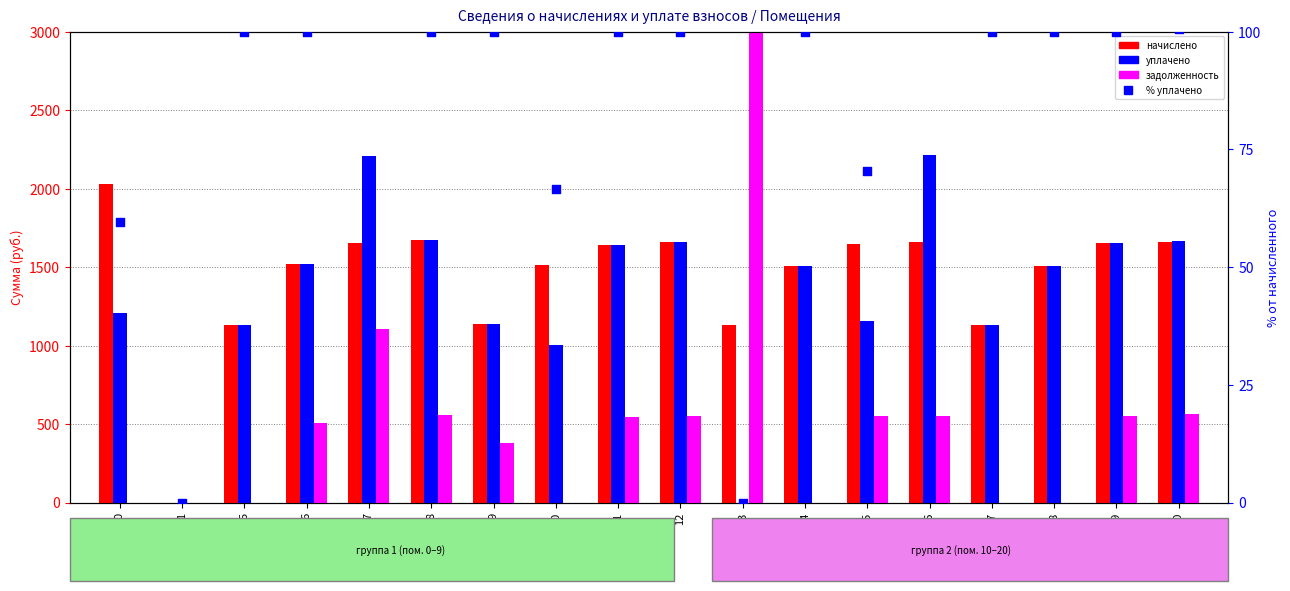

At how many categories does at least one series exceed 1520?

10